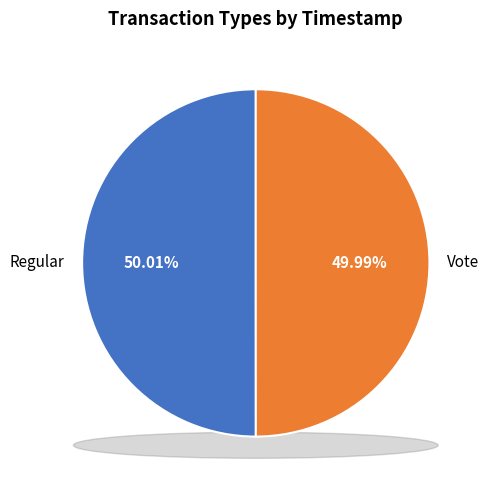

What percentage is the Regular slice, to the nearest percent?

50%